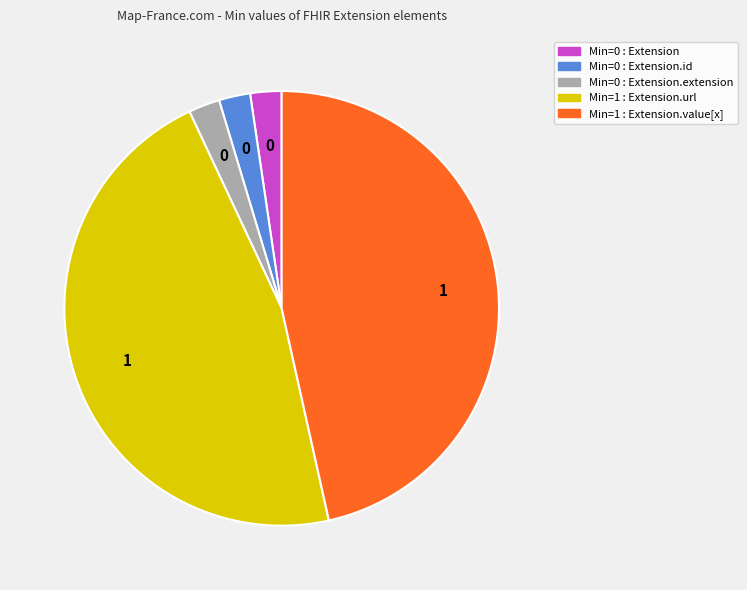

Is there a majority slice in this chart?

No